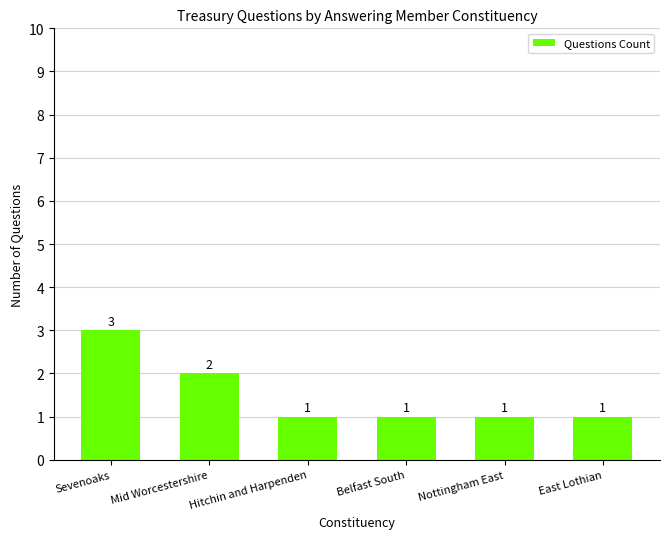

What is the difference between the maximum and minimum values?

2